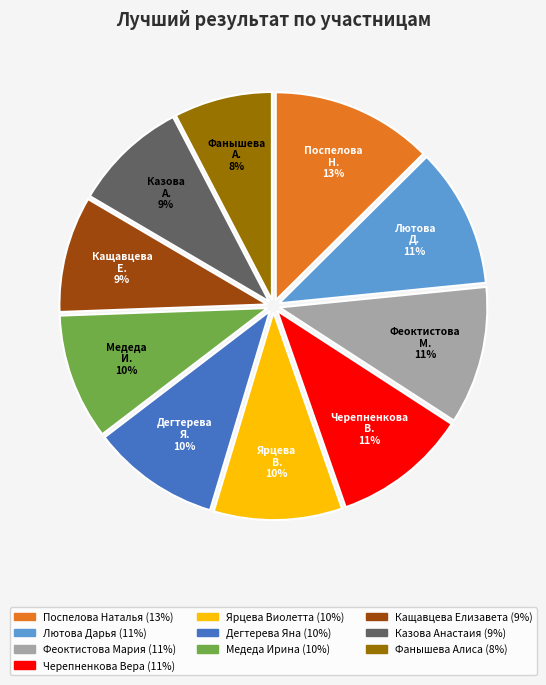

To the nearest percent, what is the average slice percentage?

10%